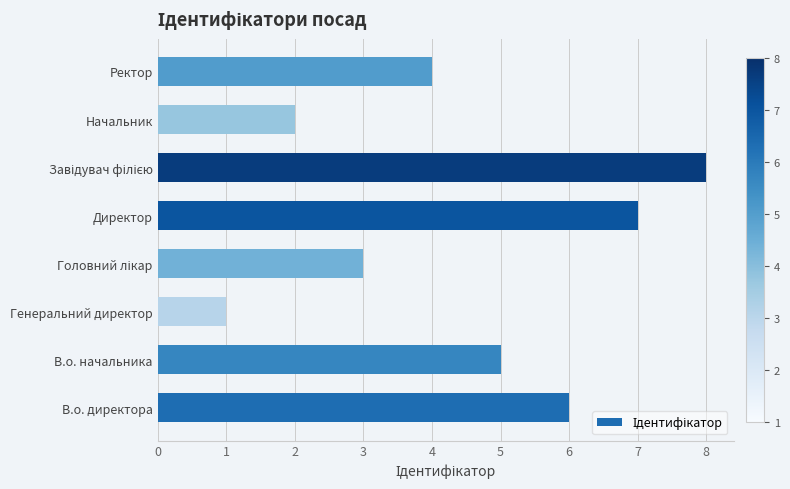

What is the minimum value shown in the chart?

1